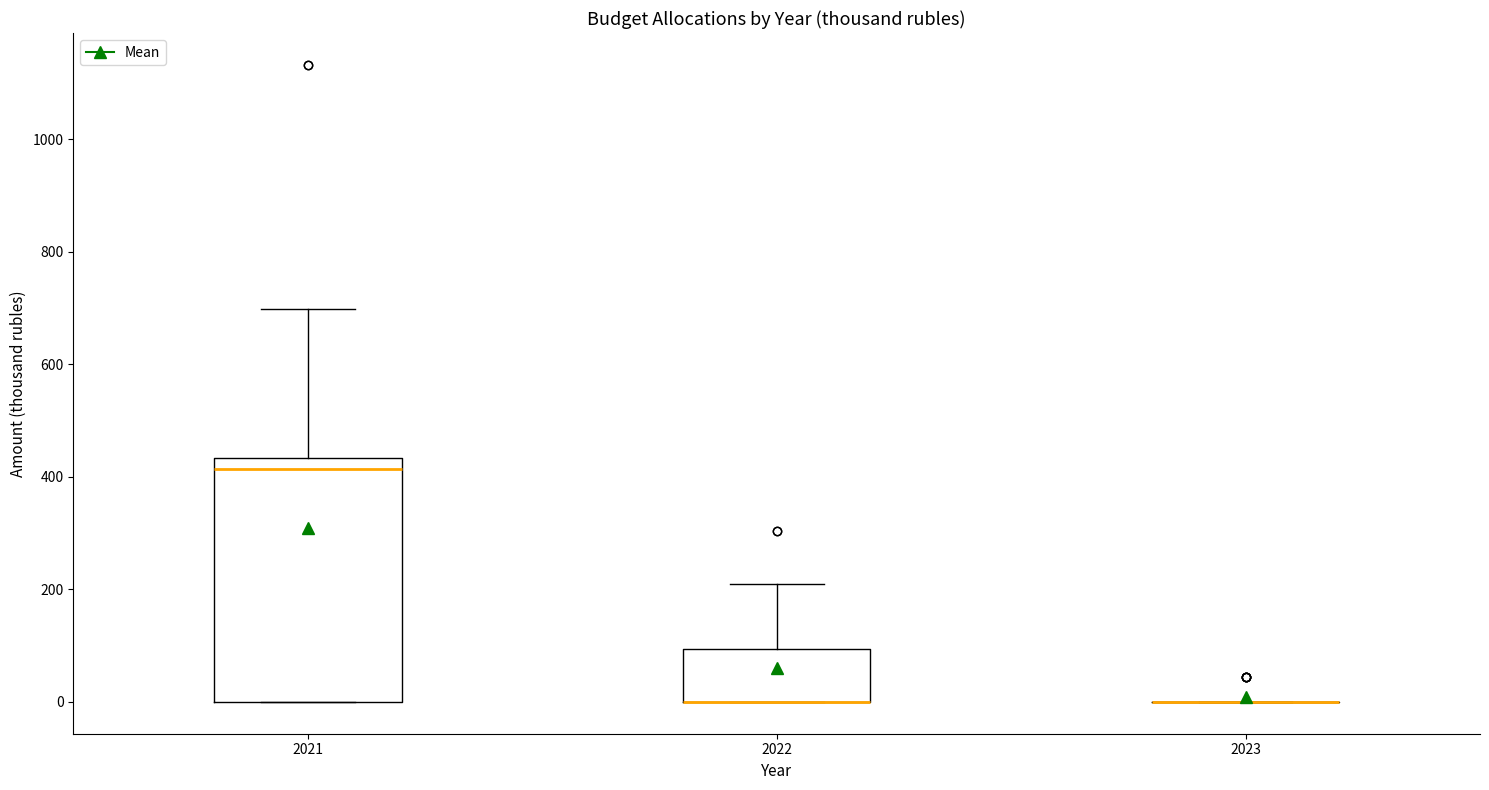

Reading left to right, transcribe this box plot: for each box, give where its median line is, the range the box spans, and where its two whiskers end, as read against the y-axis. The values are not printed on the chart, so give them approximately, as read against the axis.

2021: median 420, box 0 to 440, whiskers 0 to 700
2022: median 0 (drawn on the box's lower edge), box 0 to 100, whiskers 0 to 220
2023: box collapsed to a line at 0, whiskers 0 to 0